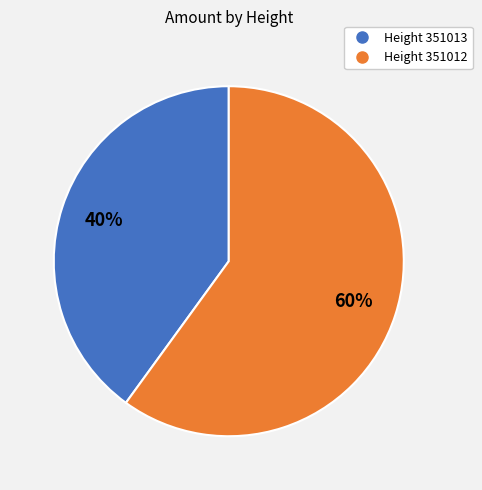

To the nearest percent, what is the average slice percentage?

50%